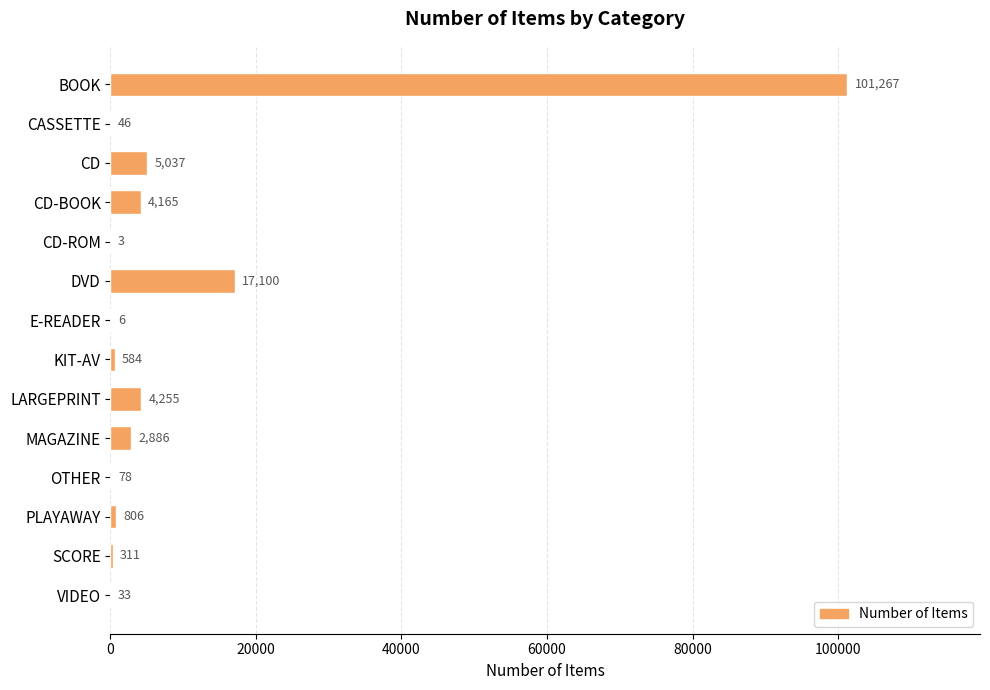

Read the value at LARGEPRINT, to the nearest 100.

4300